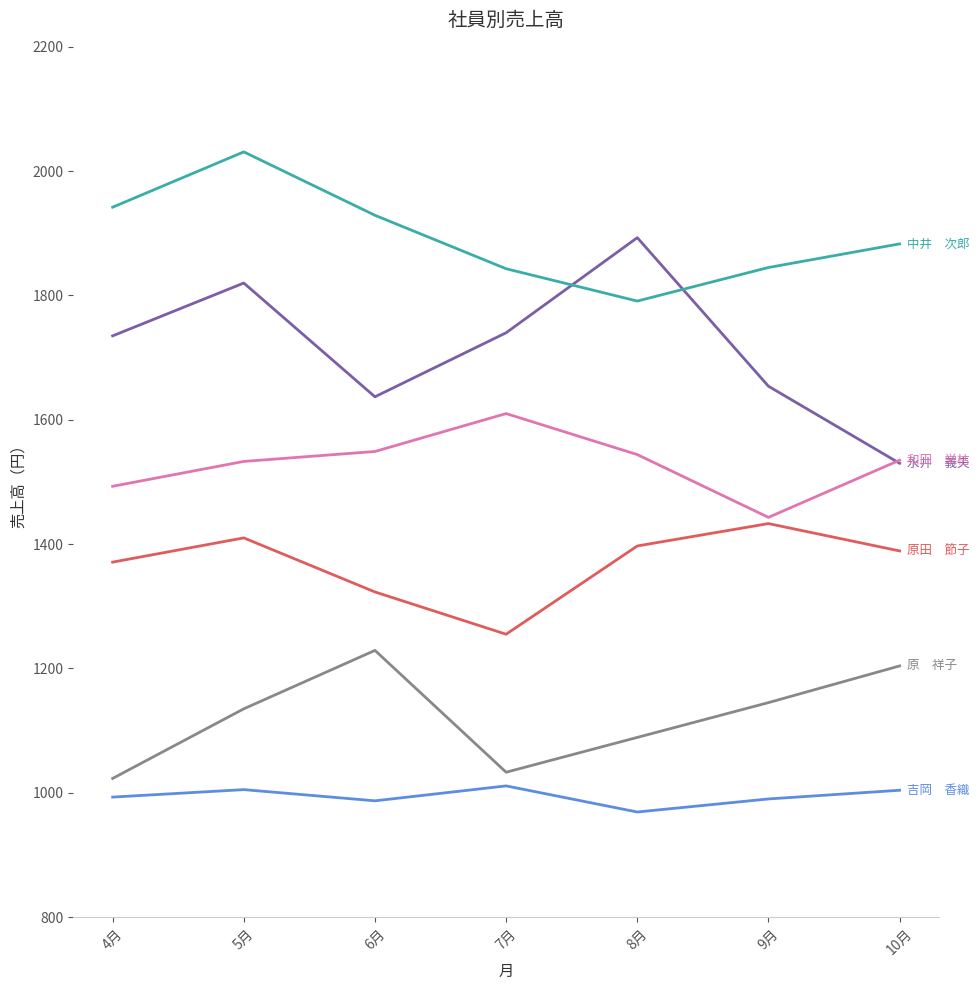

What is the total value across all series at 10月?

8545